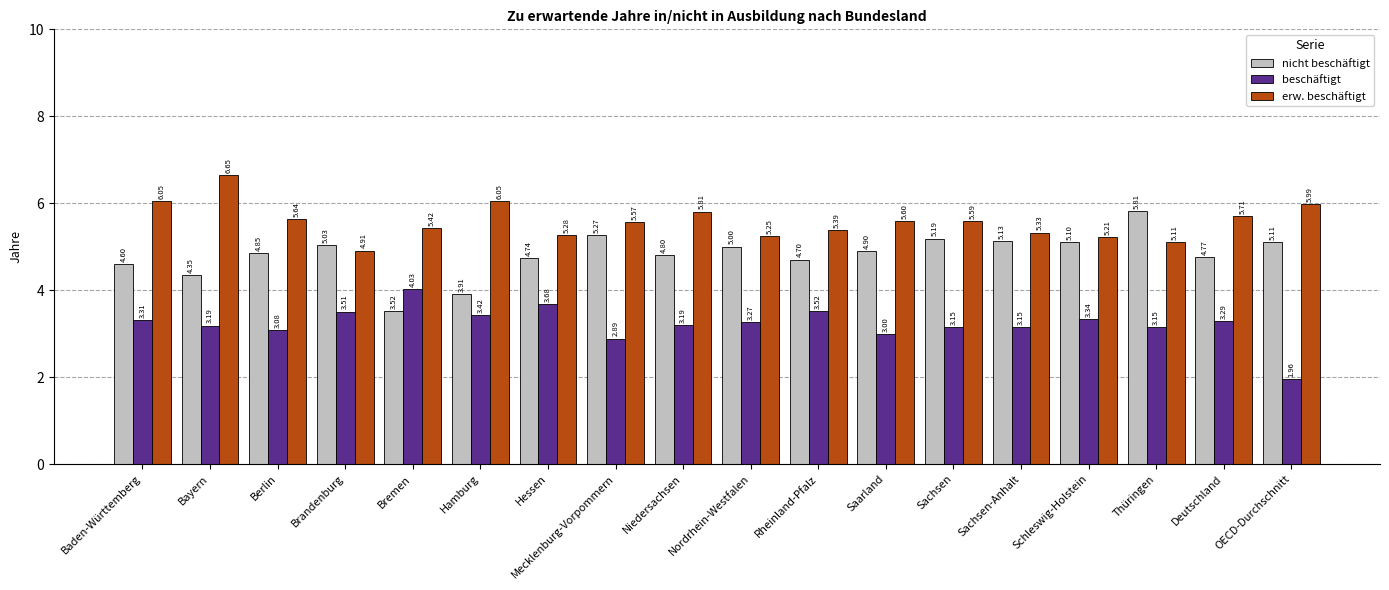

The nicht beschäftigt series shows 1.2 at Thüringen. True or false?

False